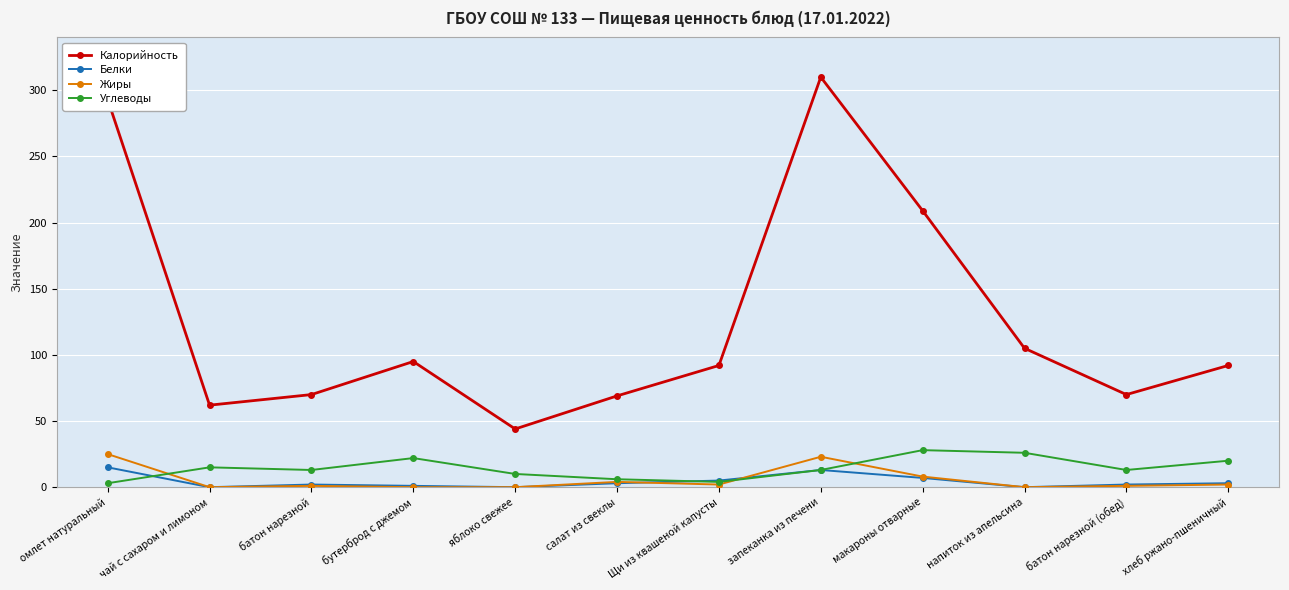

At which category is the sum across all series the highest?

запеканка из печени